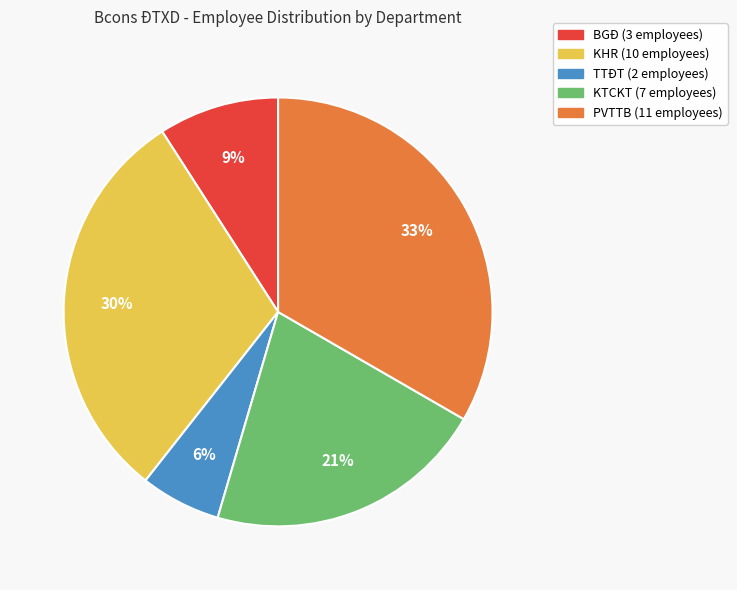

Combined, do KHR and KTCKT account for over 50%?

Yes